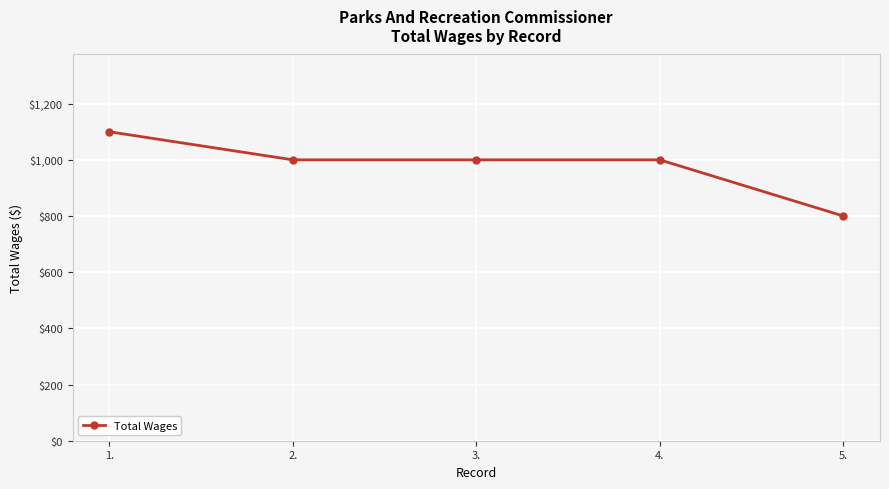

What is the smallest value displayed?

800